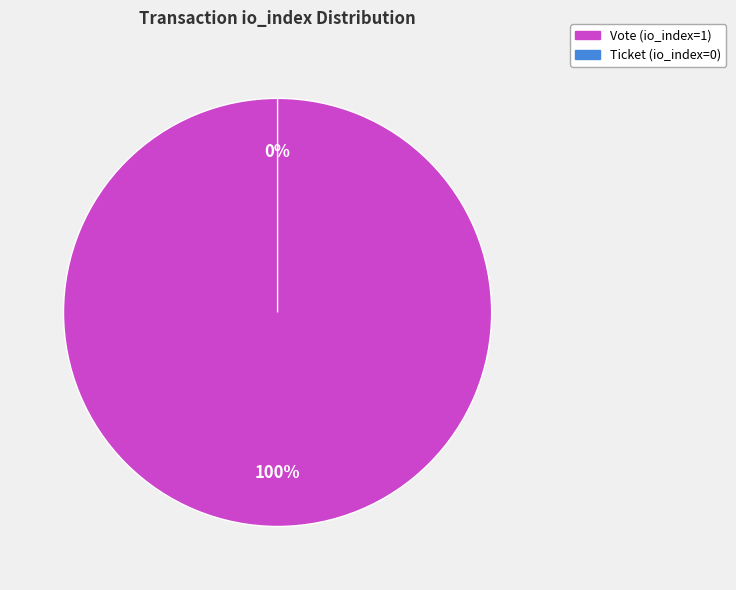

To the nearest percent, what is the combined percentage of Vote (io_index=1) and Ticket (io_index=0)?

100%